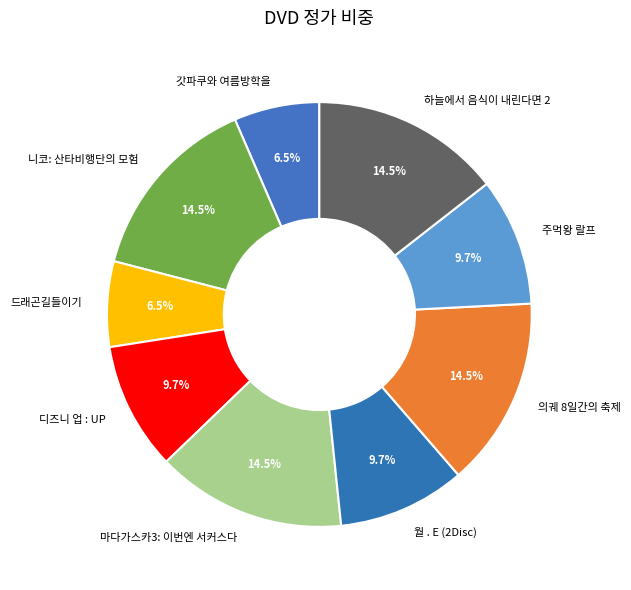

How many segments does this pie chart have?

9